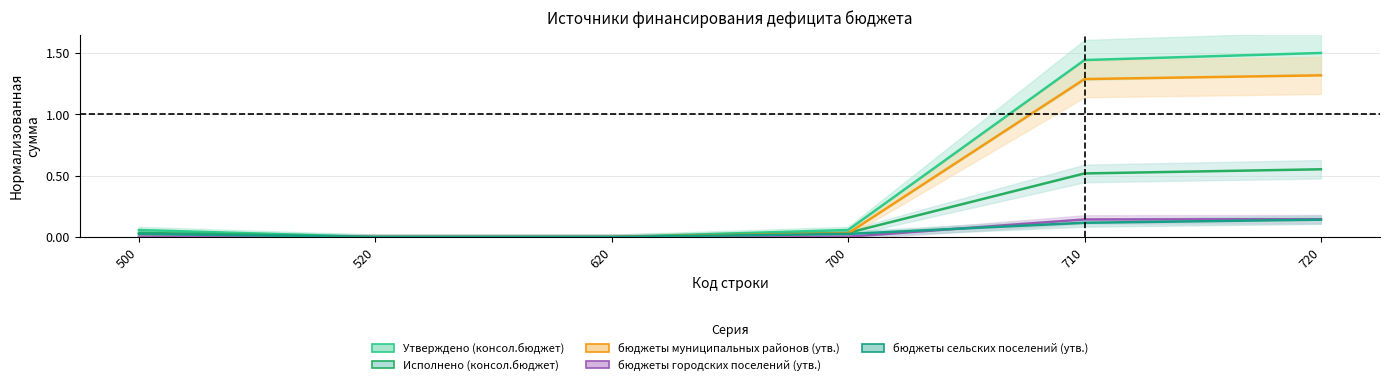

At which label is Исполнено (консол.бюджет) closest to 0?

520